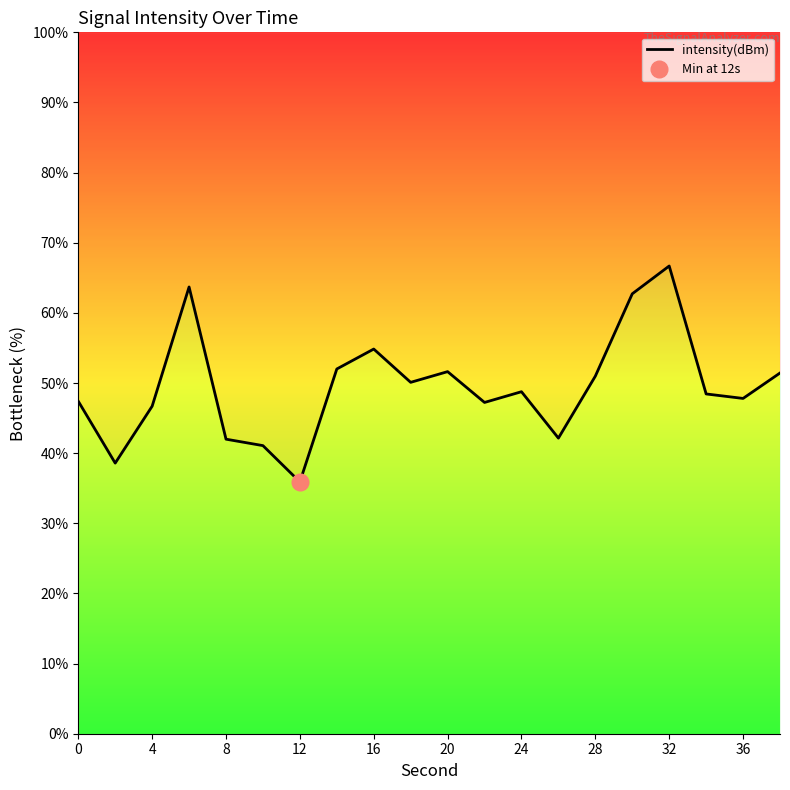

What is the difference between the maximum and minimum values?

30.8